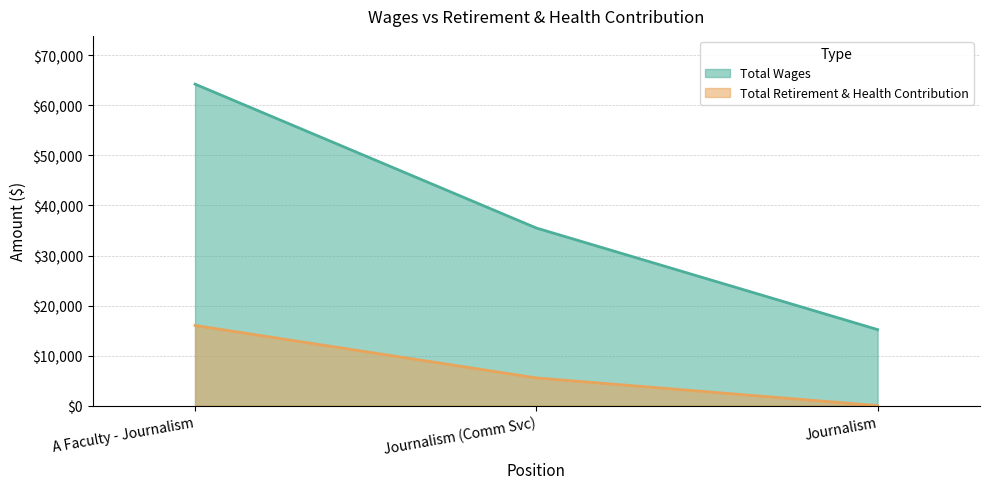

What is the value of the Total Wages point at the 3rd from the left?

15194